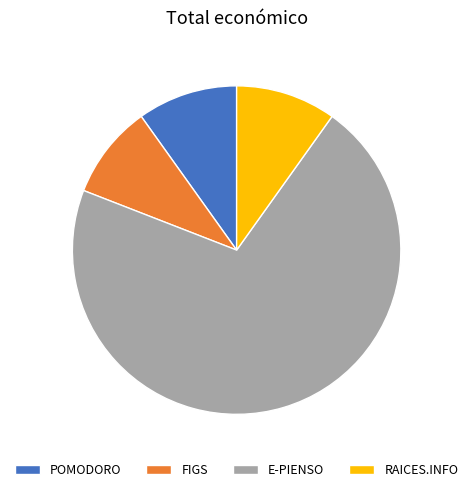

Count the number of slices in the pie.

4